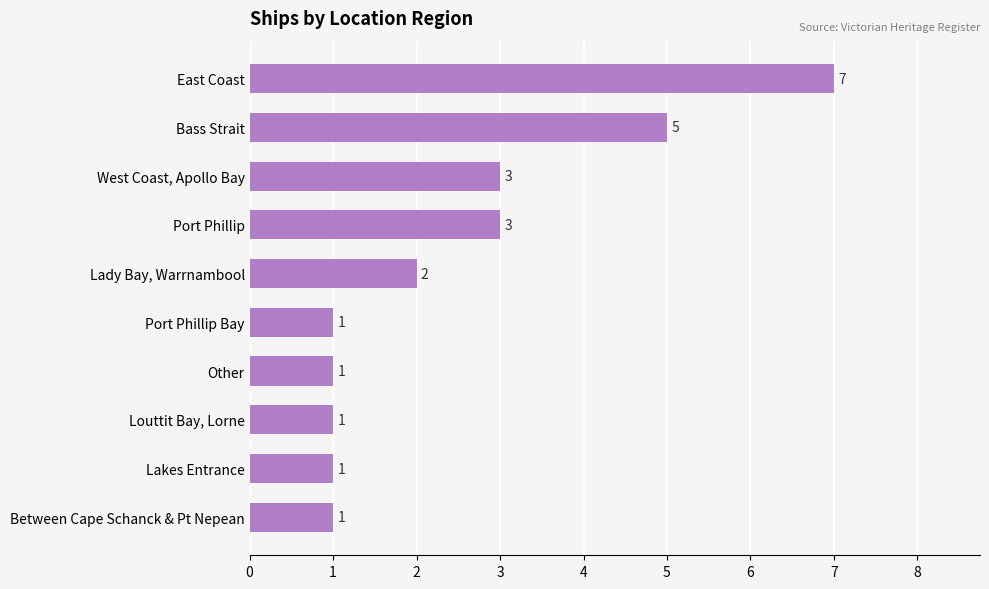

True or false: the data shows 1 at Louttit Bay, Lorne.

True